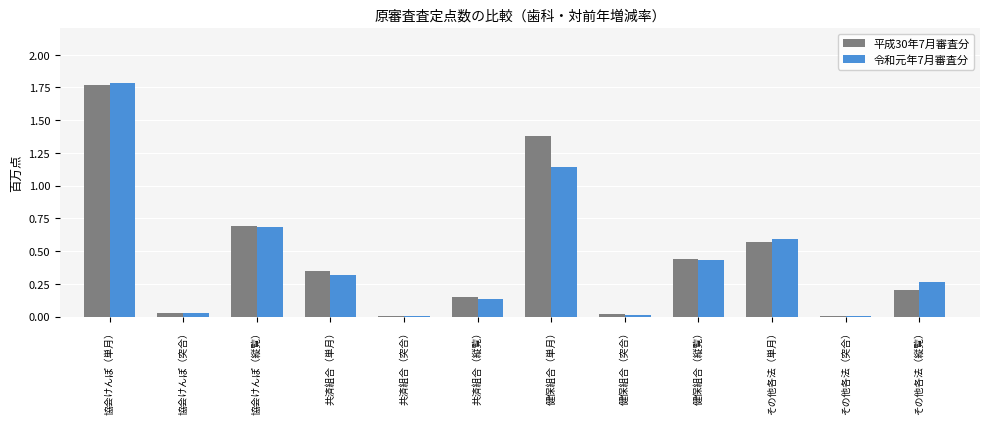

What is the sum of the 令和元年7月審査分 values at その他各法（単月） and 共済組合（単月）?

0.9